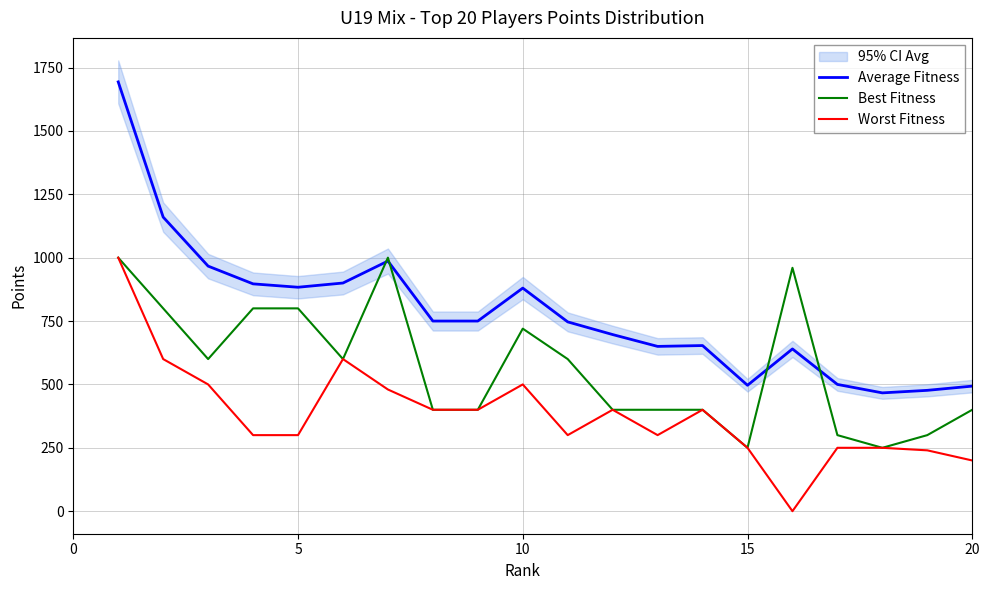

What is the lowest value of the Average Fitness series?

466.7